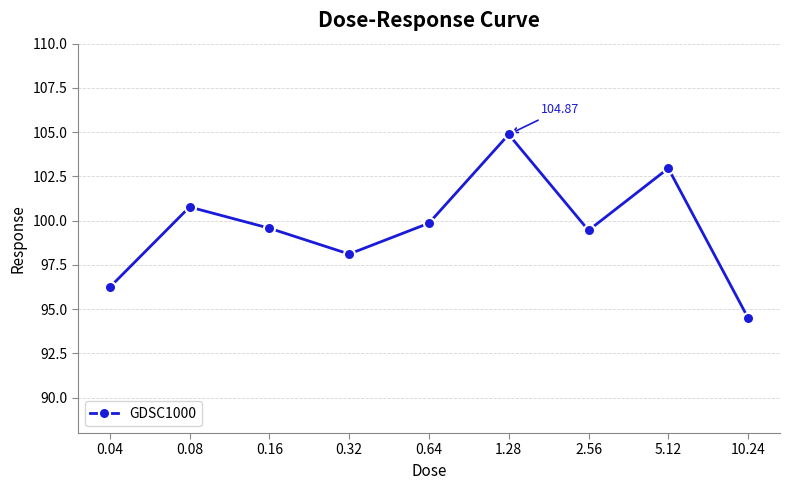

What is the average value?

99.6